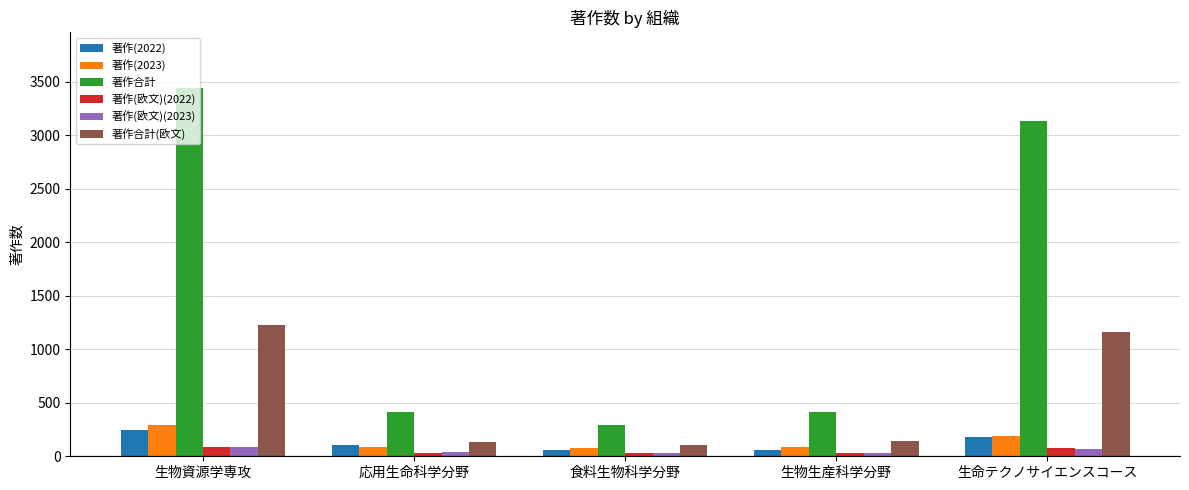

Which series changed the most between 生物資源学専攻 and 生物生産科学分野?

著作合計